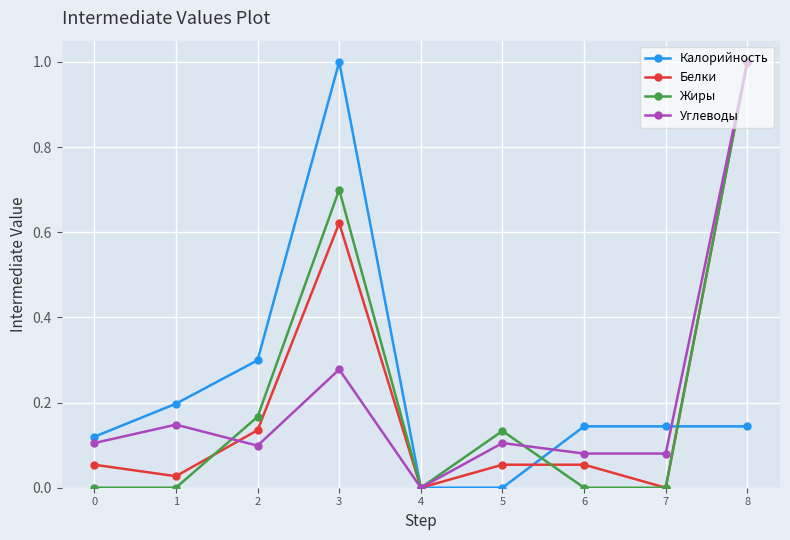

At which category does Белки reach its first local valley?

1